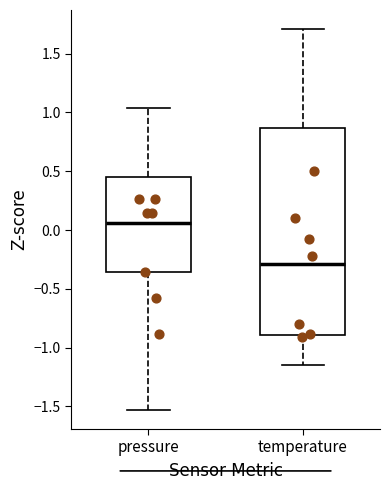

Which box has the highest median line?

pressure